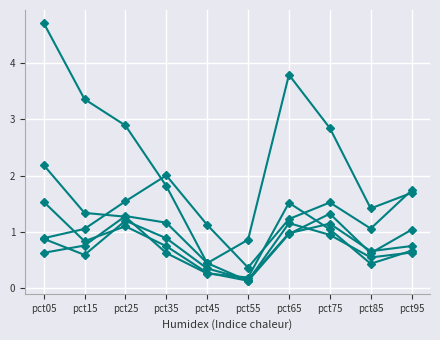

Reading right to left, list all the values displayed in this chart.

pct05: pct95=1.7	pct85=1.4	pct75=2.8	pct65=3.8	pct55=0.9	pct45=0.4	pct35=1.8	pct25=2.9	pct15=3.4	pct05=4.7
pct25: pct95=0.7	pct85=0.4	pct75=1.0	pct65=1.5	pct55=0.2	pct45=0.3	pct35=0.6	pct25=1.3	pct15=1.3	pct05=2.2
pct45: pct95=0.6	pct85=0.6	pct75=1.0	pct65=1.2	pct55=0.1	pct45=0.3	pct35=0.7	pct25=1.1	pct15=0.8	pct05=1.5
pct65: pct95=0.8	pct85=0.7	pct75=1.2	pct65=1.0	pct55=0.2	pct45=0.4	pct35=0.9	pct25=1.2	pct15=0.6	pct05=0.9
pct85: pct95=1.0	pct85=0.6	pct75=1.3	pct65=1.0	pct55=0.1	pct45=0.5	pct35=1.2	pct25=1.3	pct15=0.8	pct05=0.6
pct95: pct95=1.7	pct85=1.1	pct75=1.5	pct65=1.2	pct55=0.4	pct45=1.1	pct35=2.0	pct25=1.5	pct15=1.1	pct05=0.9